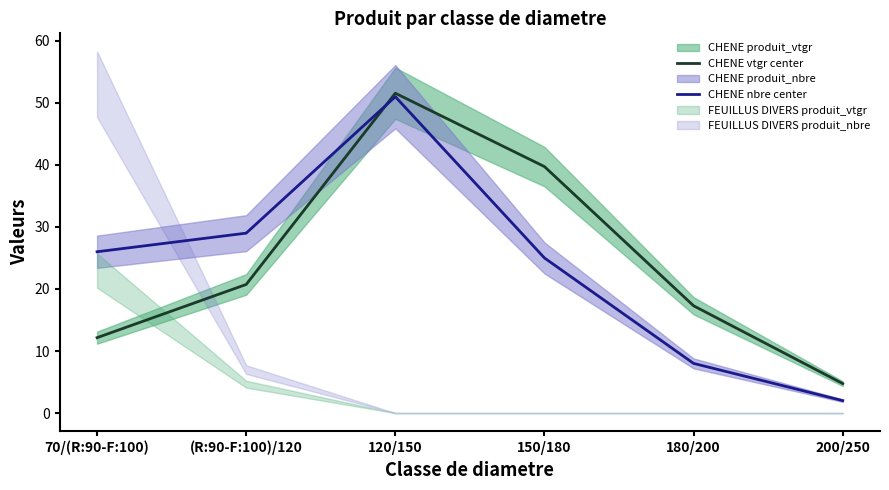

Rank the categories by CHENE nbre center value from highest to lowest.

120/150, (R:90-F:100)/120, 70/(R:90-F:100), 150/180, 180/200, 200/250